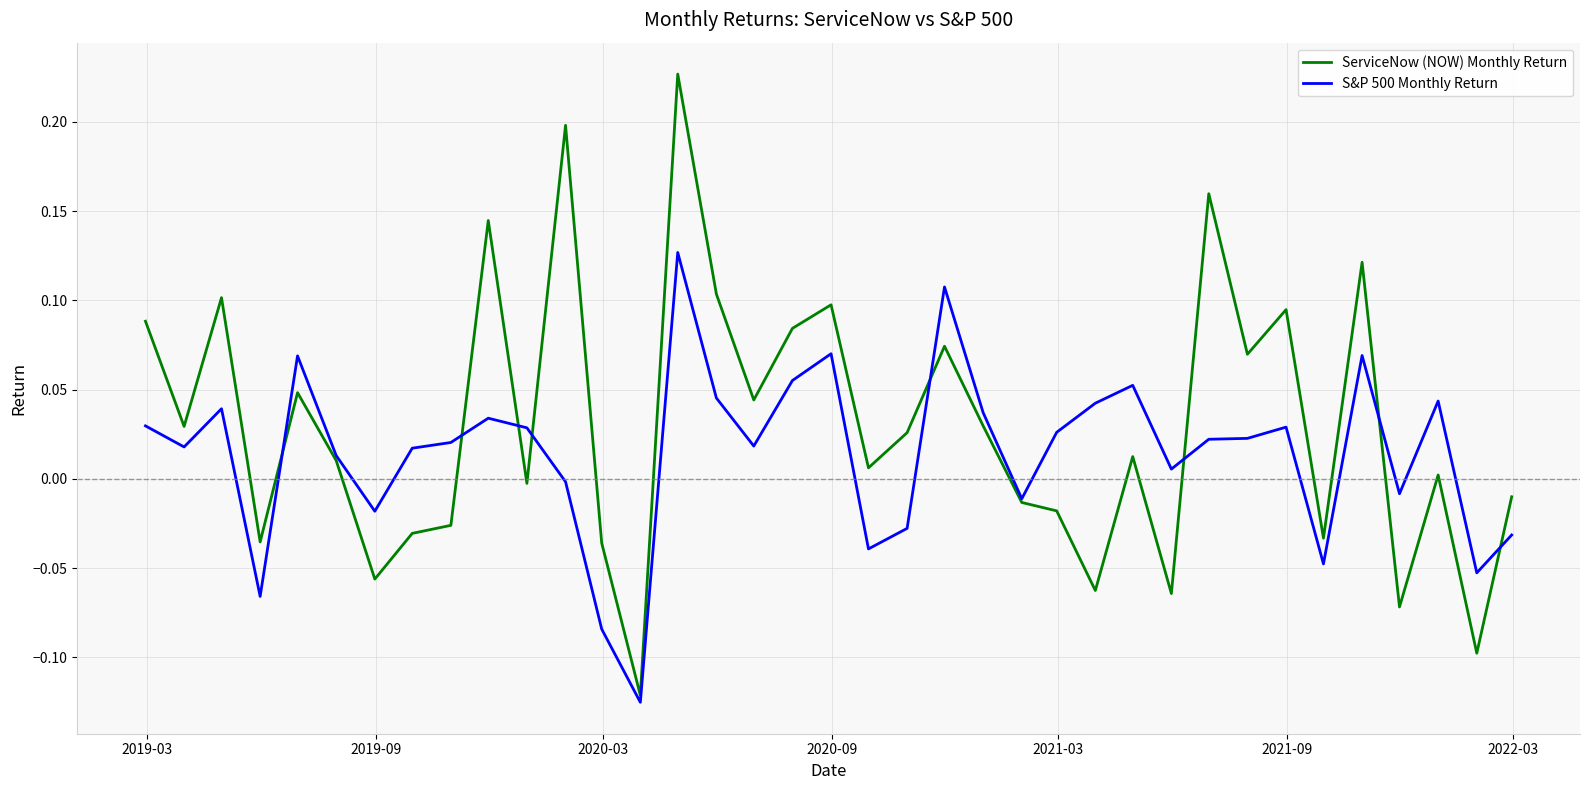

Rank the series by their maximum value, from lowest to highest.

S&P 500 Monthly Return, ServiceNow (NOW) Monthly Return